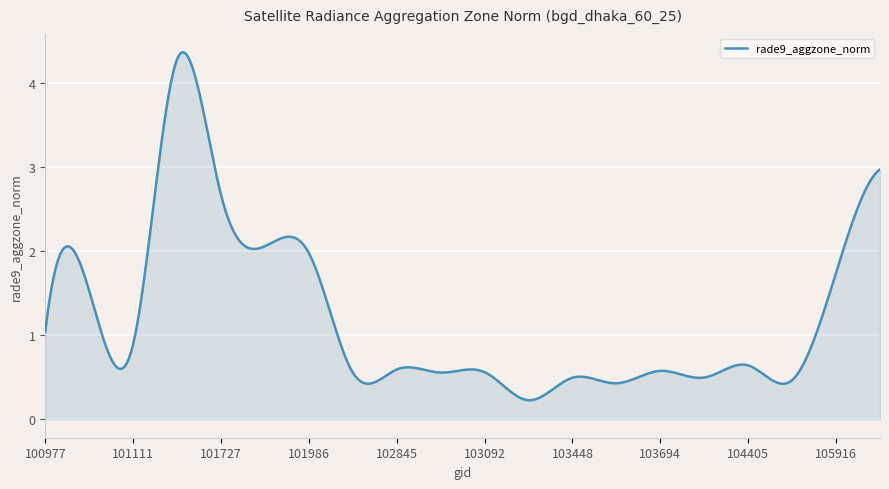

What is the greatest value displayed?

4.4